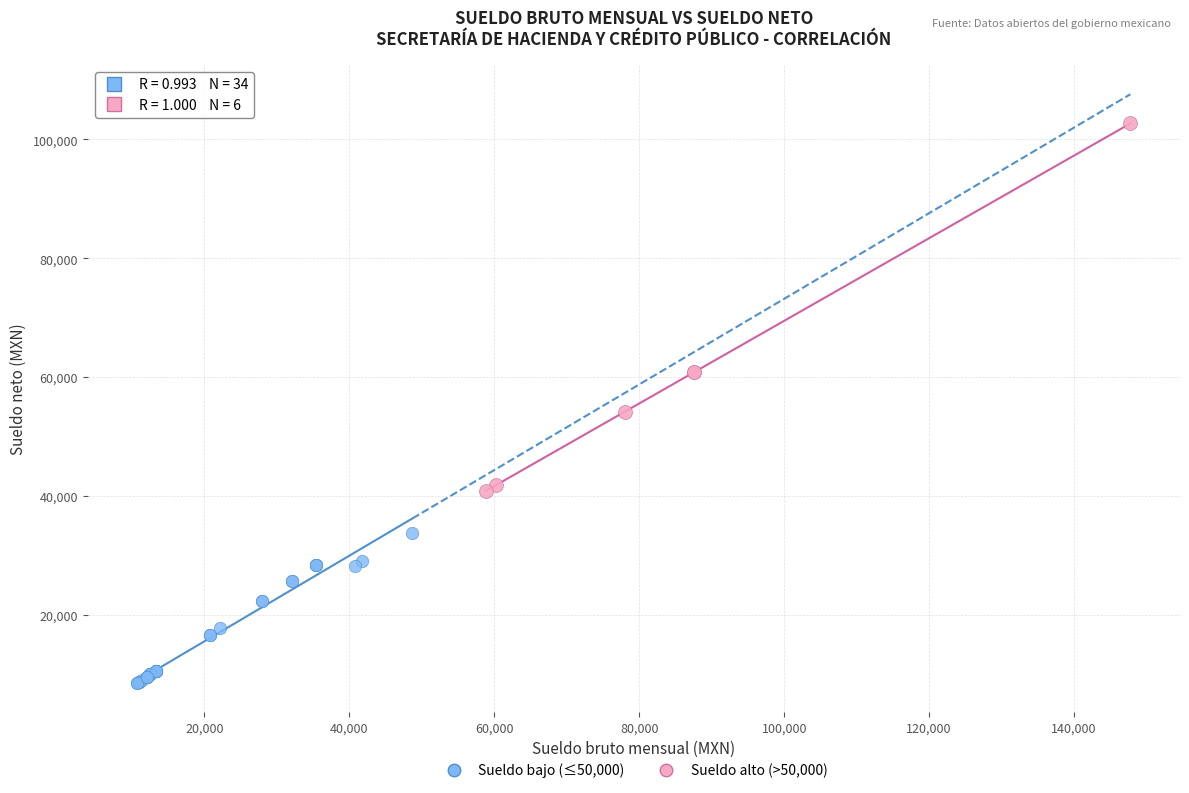

Which series reaches the minimum Y coordinate?

Sueldo bajo (≤50,000)